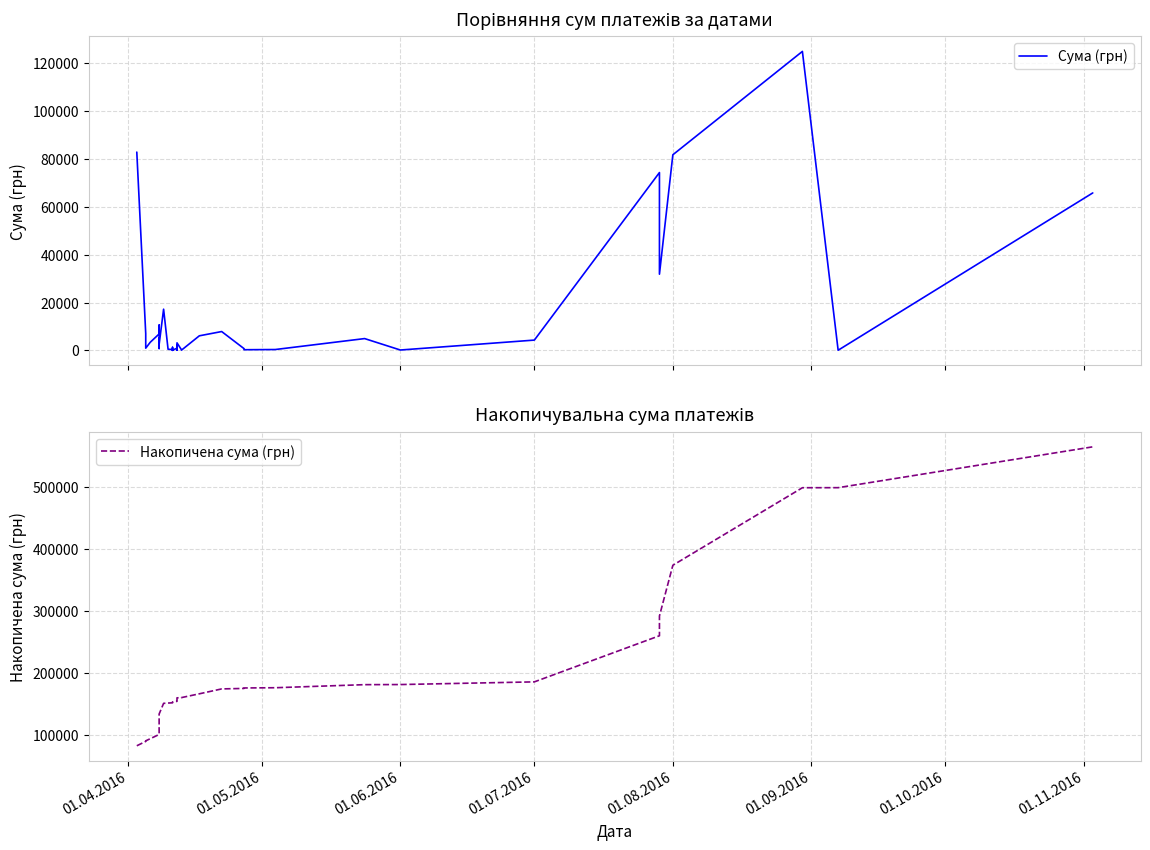

How many series are shown in this chart?

2